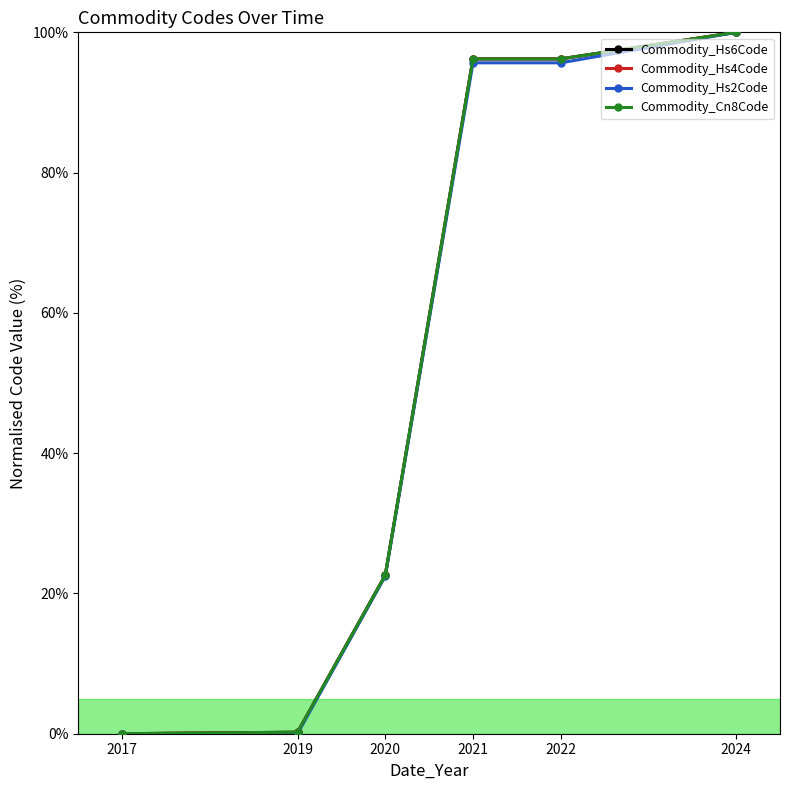

The value of Commodity_Hs2Code at 2017 is -55.7. True or false?

False